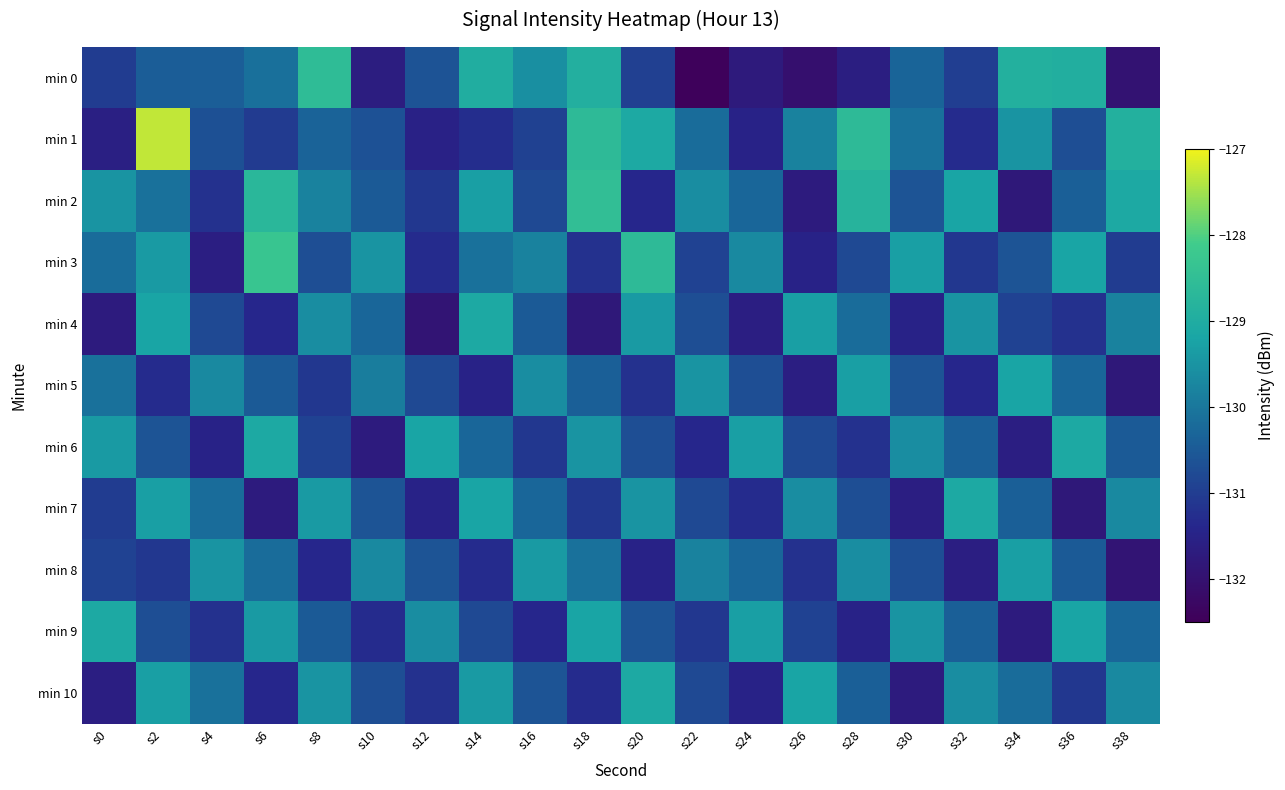

Between s18 and s38, which is larger?

s18